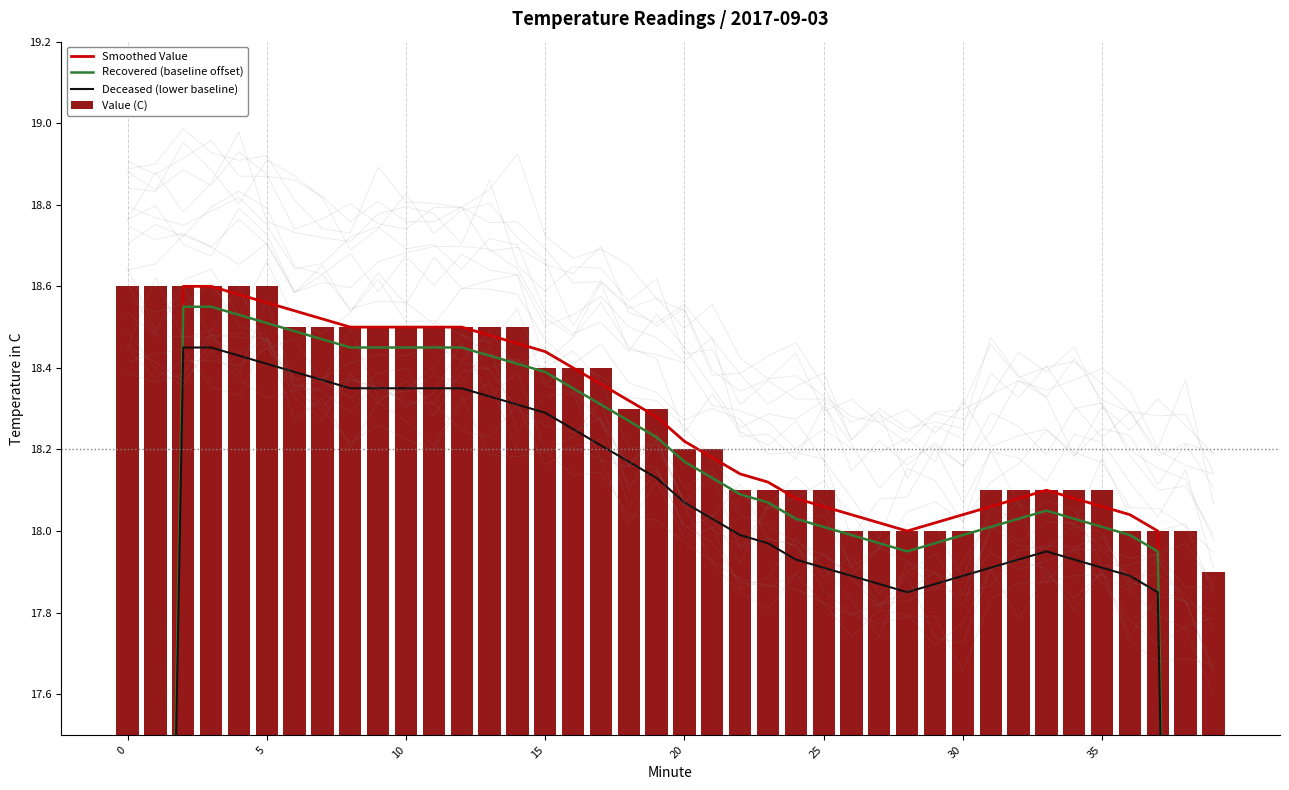

Does the chart contain stacked bars?

No